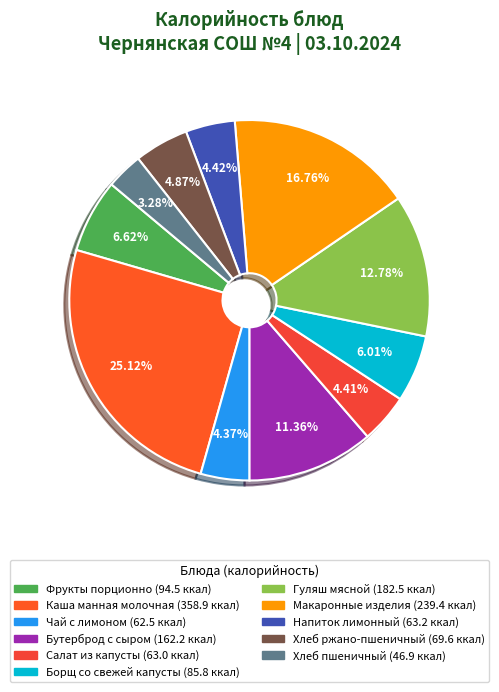

Which has a higher value, Хлеб ржано-пшеничный or Макаронные изделия?

Макаронные изделия